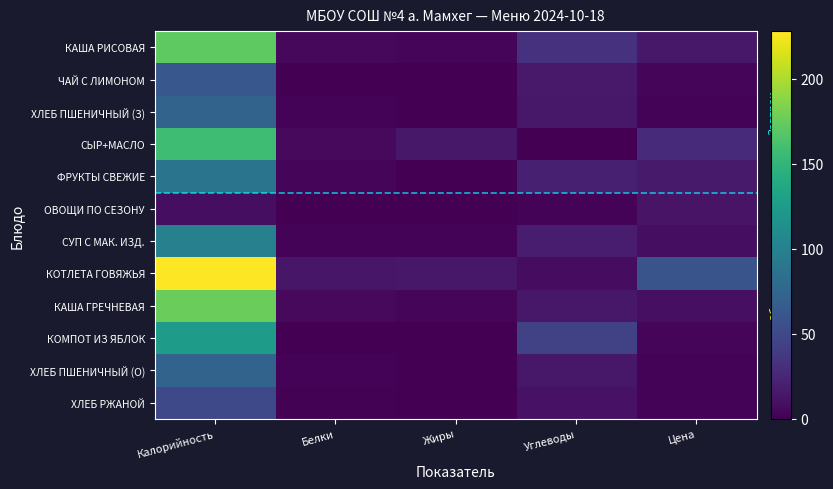

What is the maximum value shown in the chart?

228.0